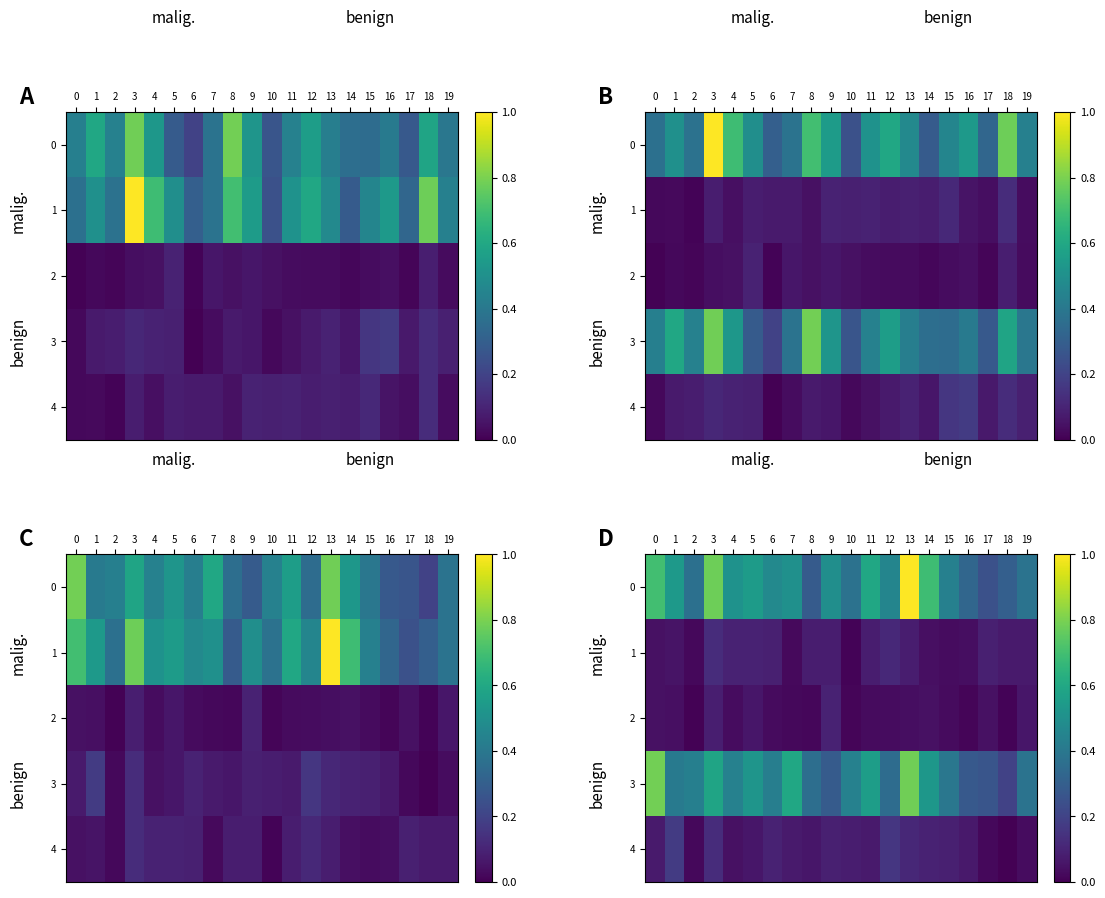

Is it true that 4 equals 0.2 at 1?

False